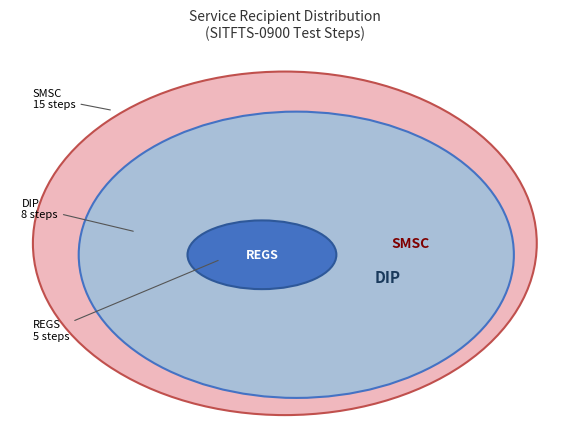

To the nearest percent, what portion does REGS represent?

18%